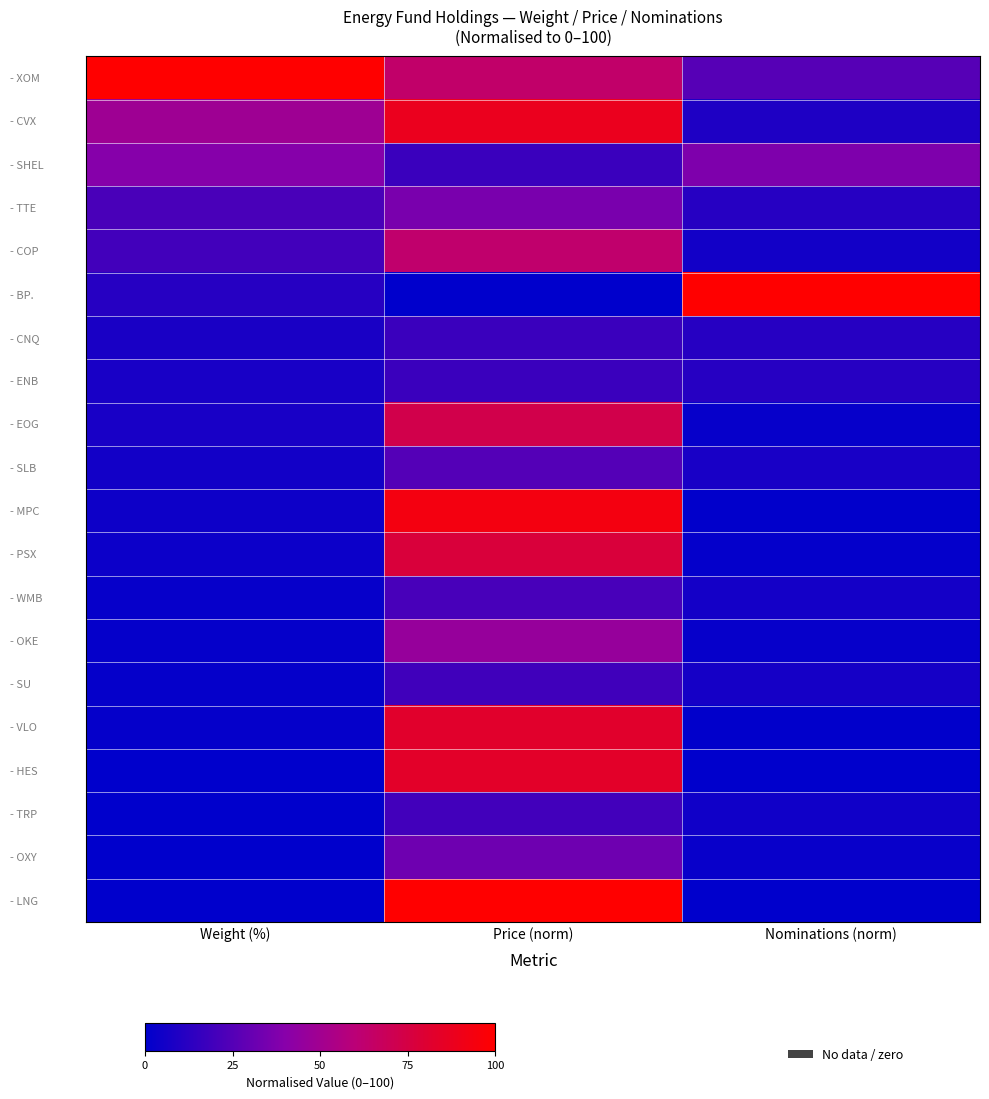

Count the number of categories in the chart.

3